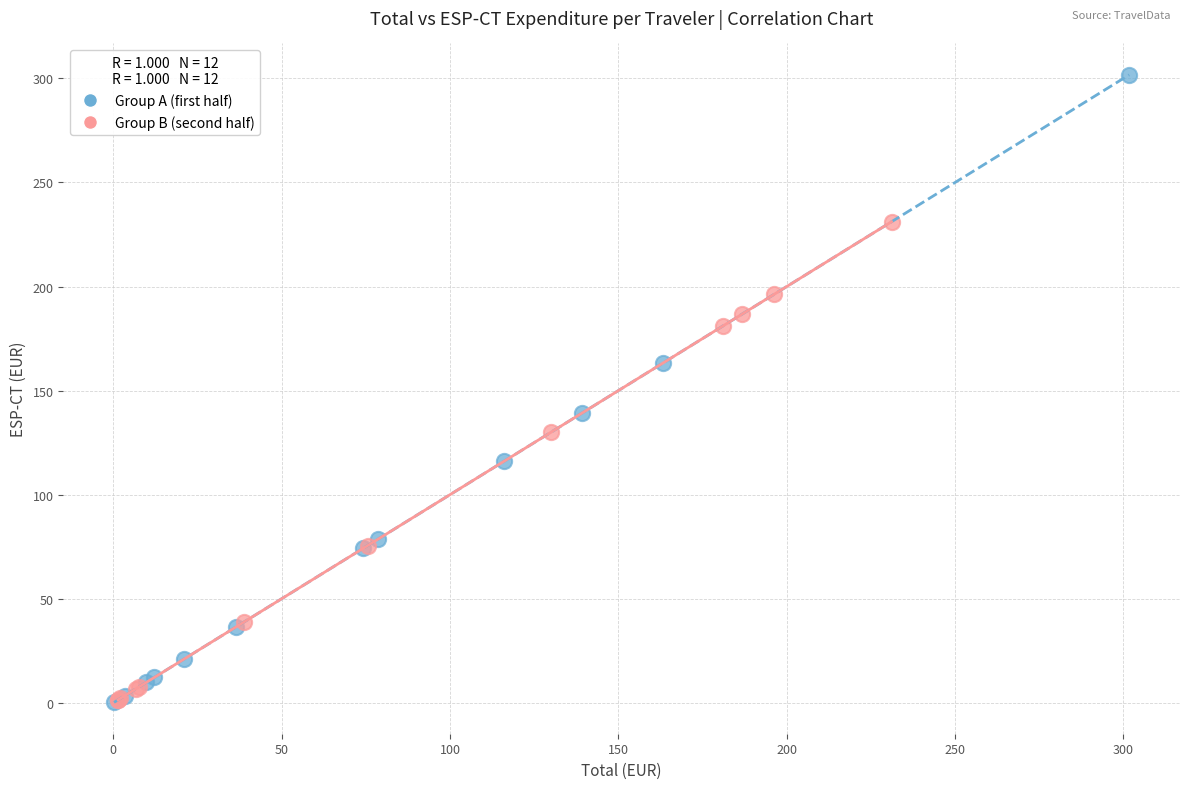

Which series reaches the maximum Y coordinate?

Group A (first half)